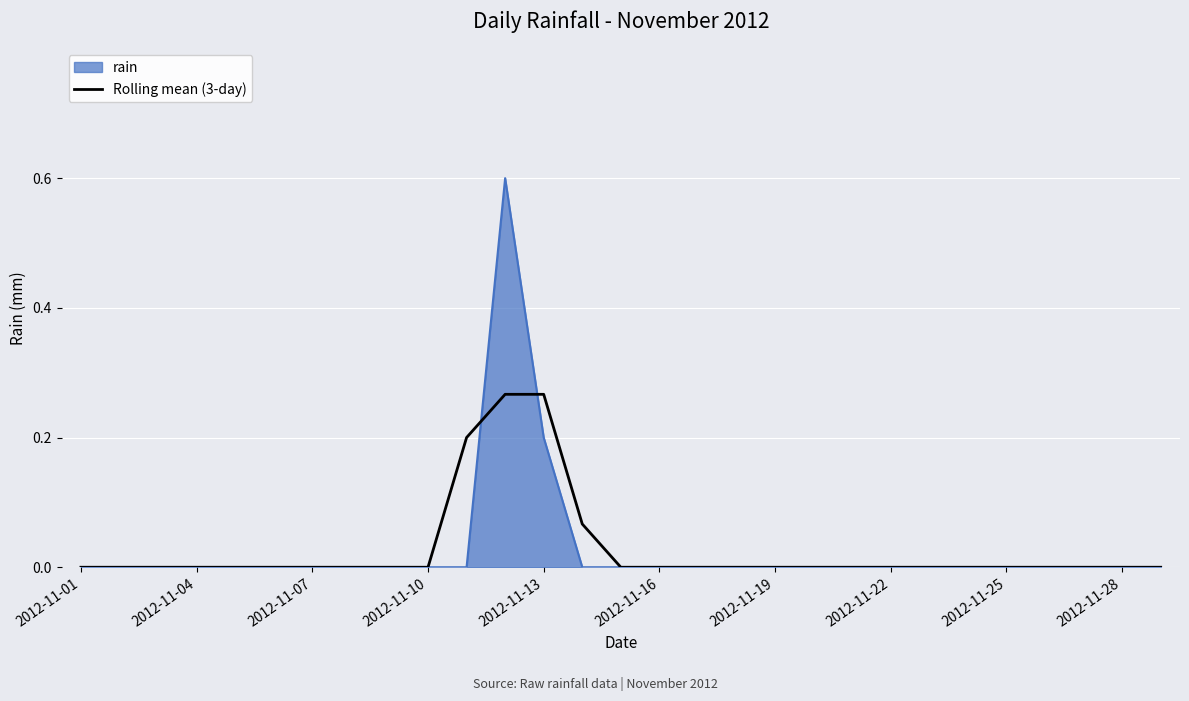

How many categories are shown in the chart?

29